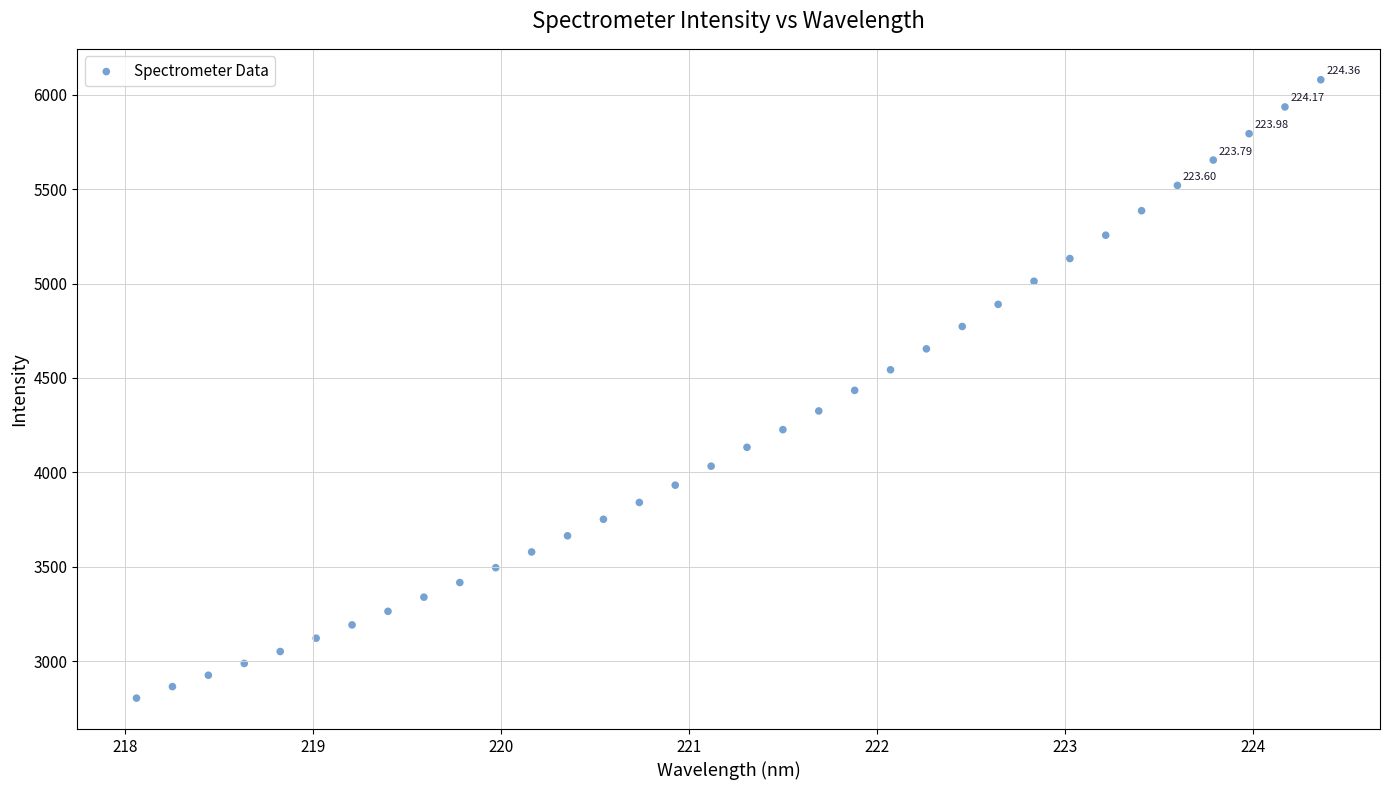

What is the range of Y values (max minus min)?

3275.4